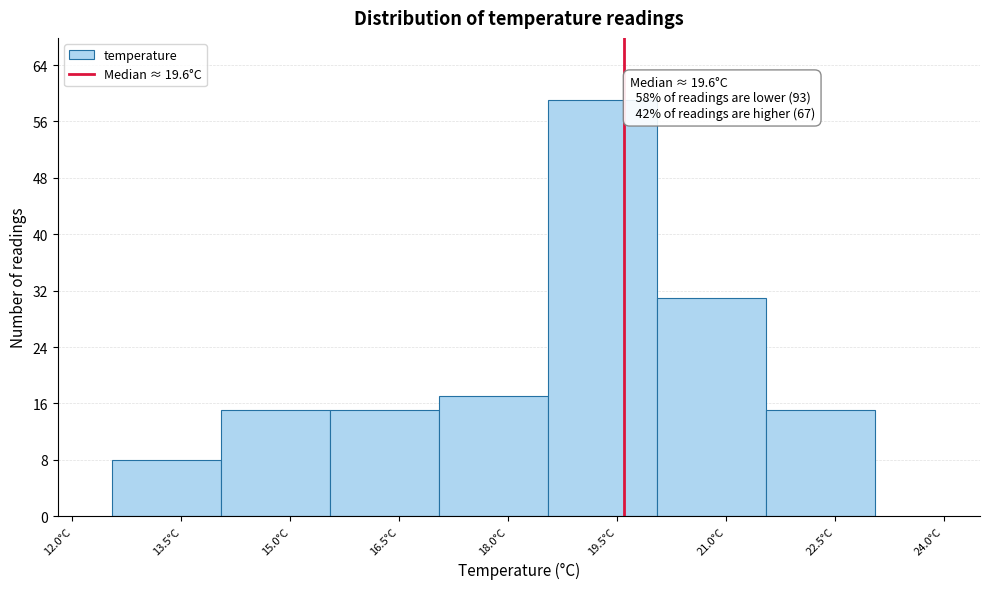

Over which range of the x-axis is the bar tallest?

18.55 to 20.05